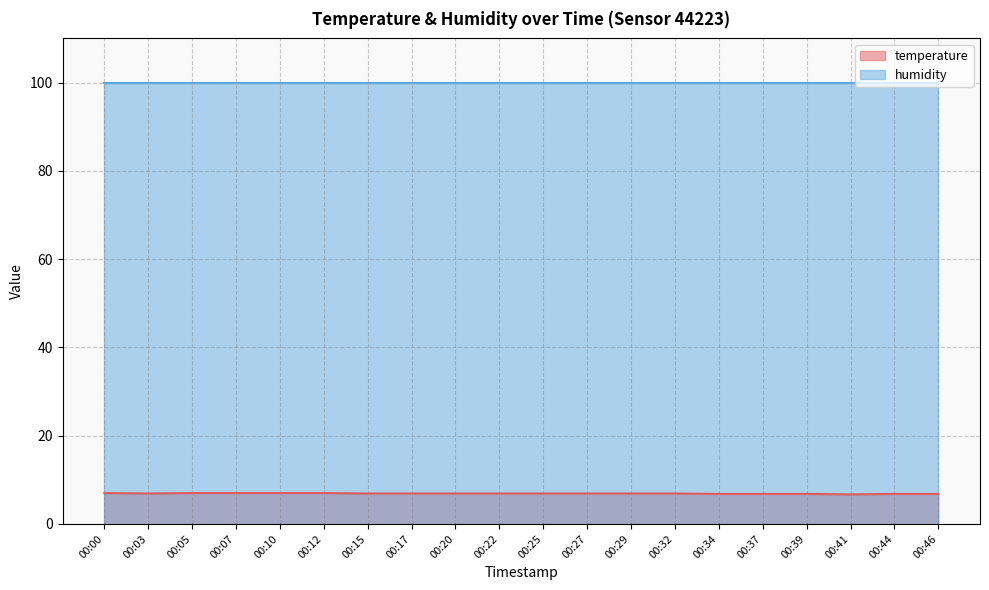

What is the value of the 14th point from the left?

6.9